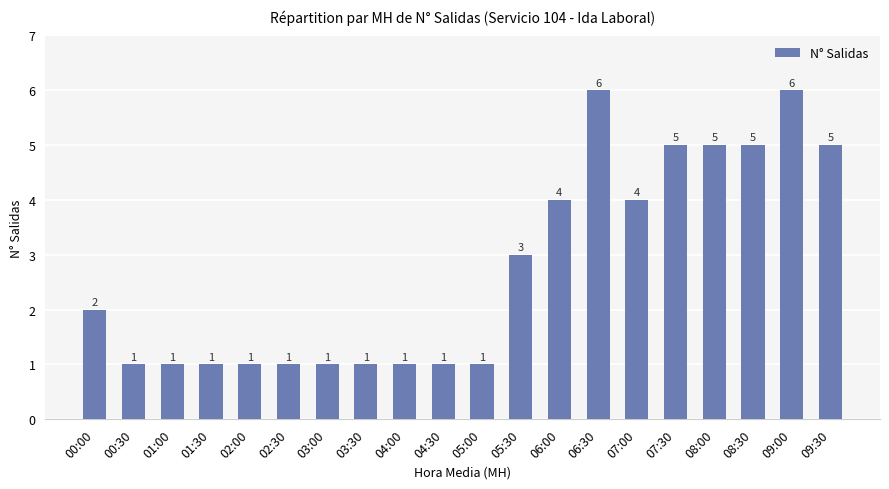

What is the label of the 3rd bar from the left?

01:00